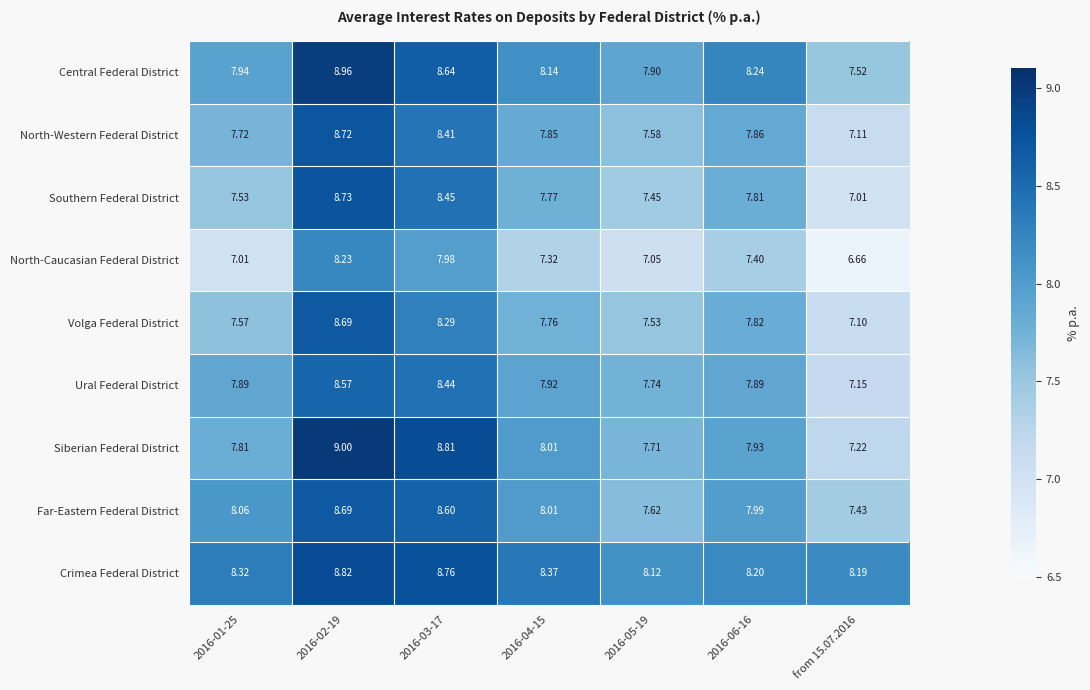

Between 2016-01-25 and 2016-02-19, which series saw the biggest shift?

North-Caucasian Federal District